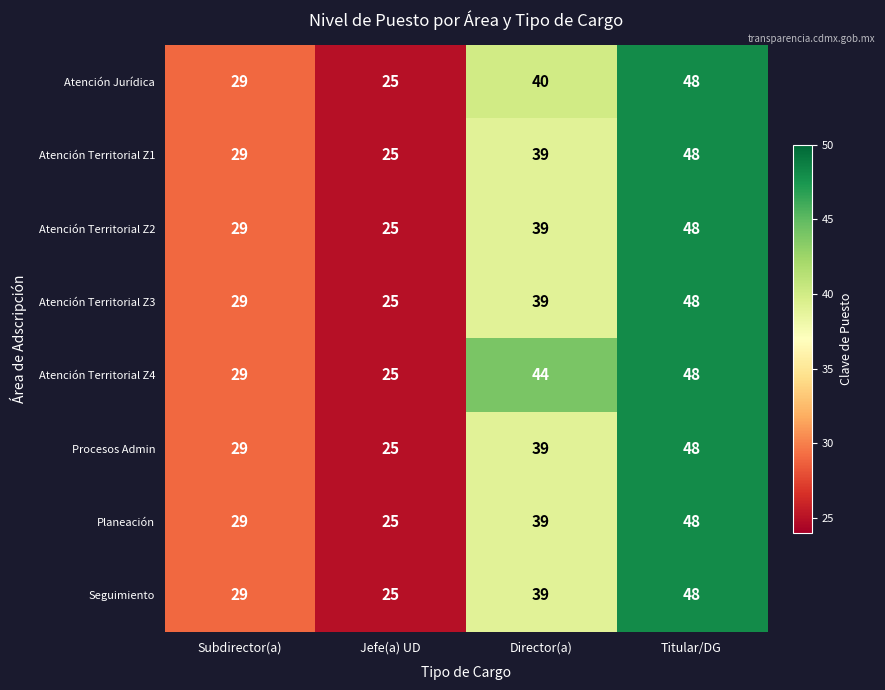

At which label does Planeación reach its peak?

Titular/DG